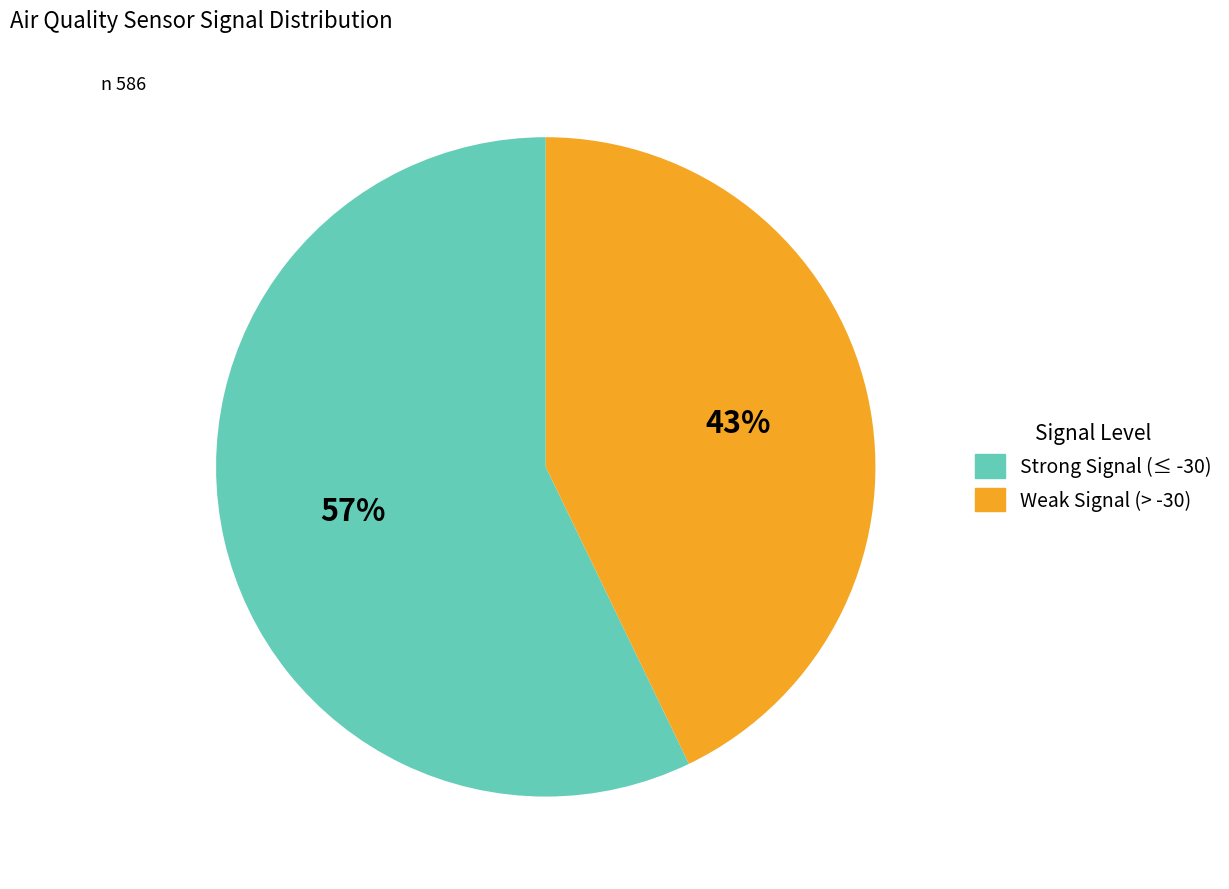

How many segments does this pie chart have?

2